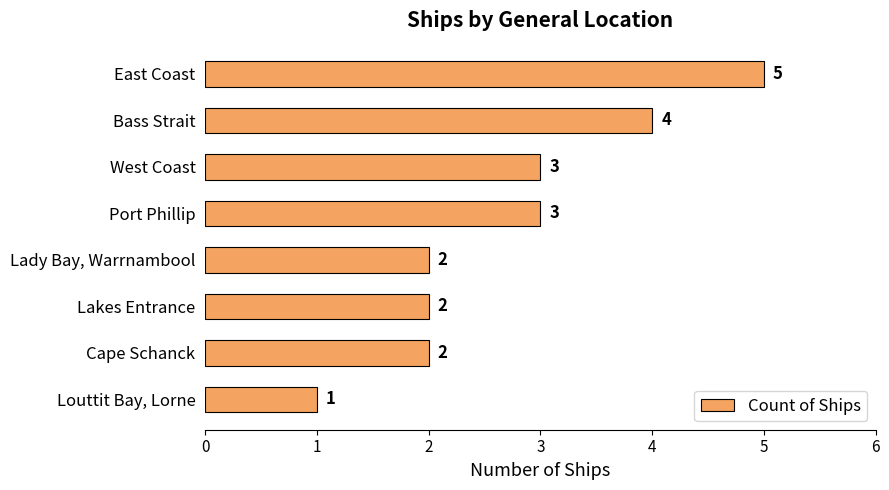

What is the average value?

3